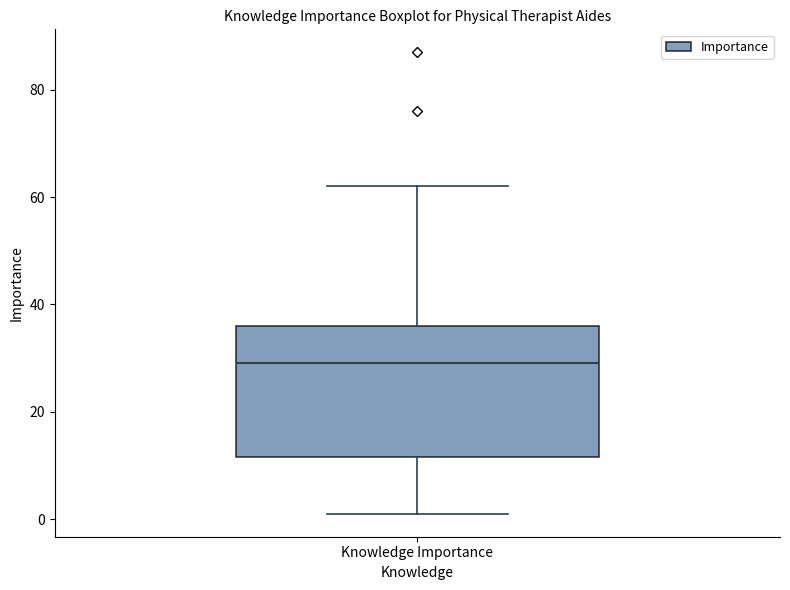

Where does the median line of the box for Knowledge Importance sit on the y-axis? The values are not printed on the chart, so give them approximately, as read against the axis.

30